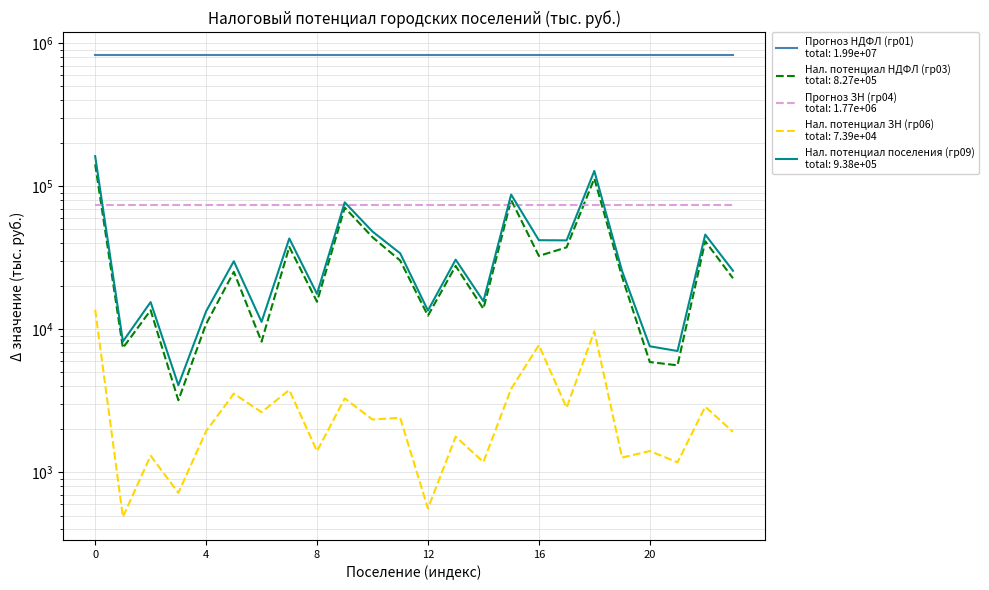

Which series has the largest range (max minus min)?

Нал. потенциал поселения (гр09)